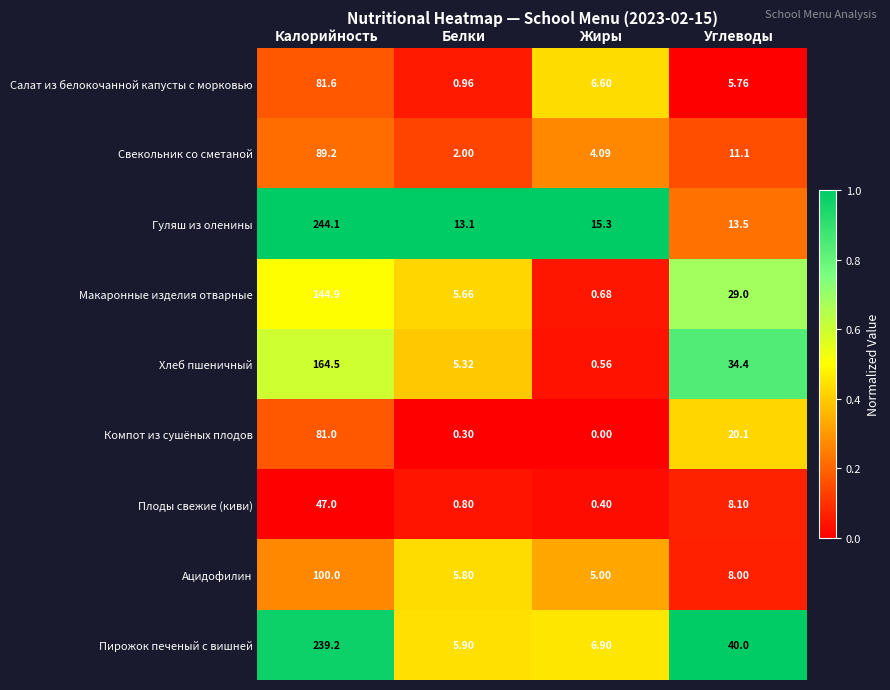

Which series has the largest total across all categories?

Пирожок печеный с вишней